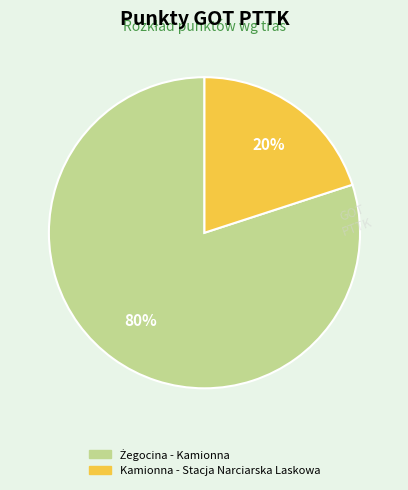

The Kamionna - Stacja Narciarska Laskowa slice represents 28% of the pie. True or false?

False